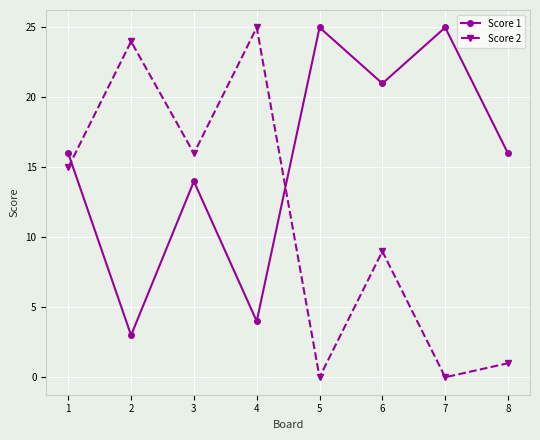

Reading left to right, list all the values displayed in this chart.

Score 1: 16	3	14	4	25	21	25	16
Score 2: 15	24	16	25	0	9	0	1